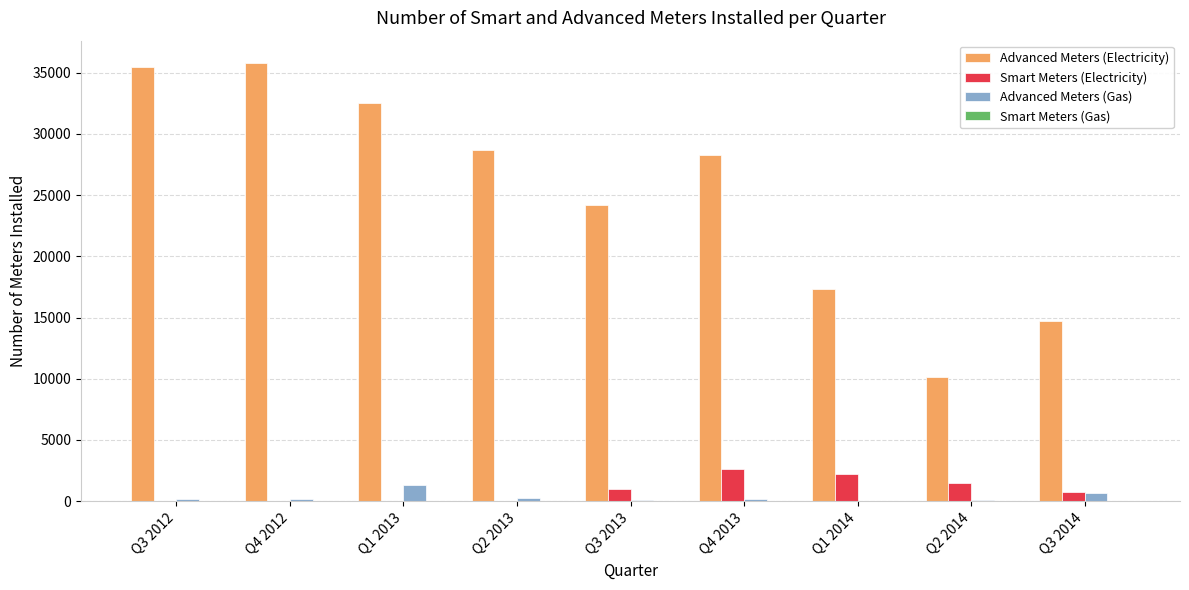

What is the sum of all Advanced Meters (Electricity) values?

227213